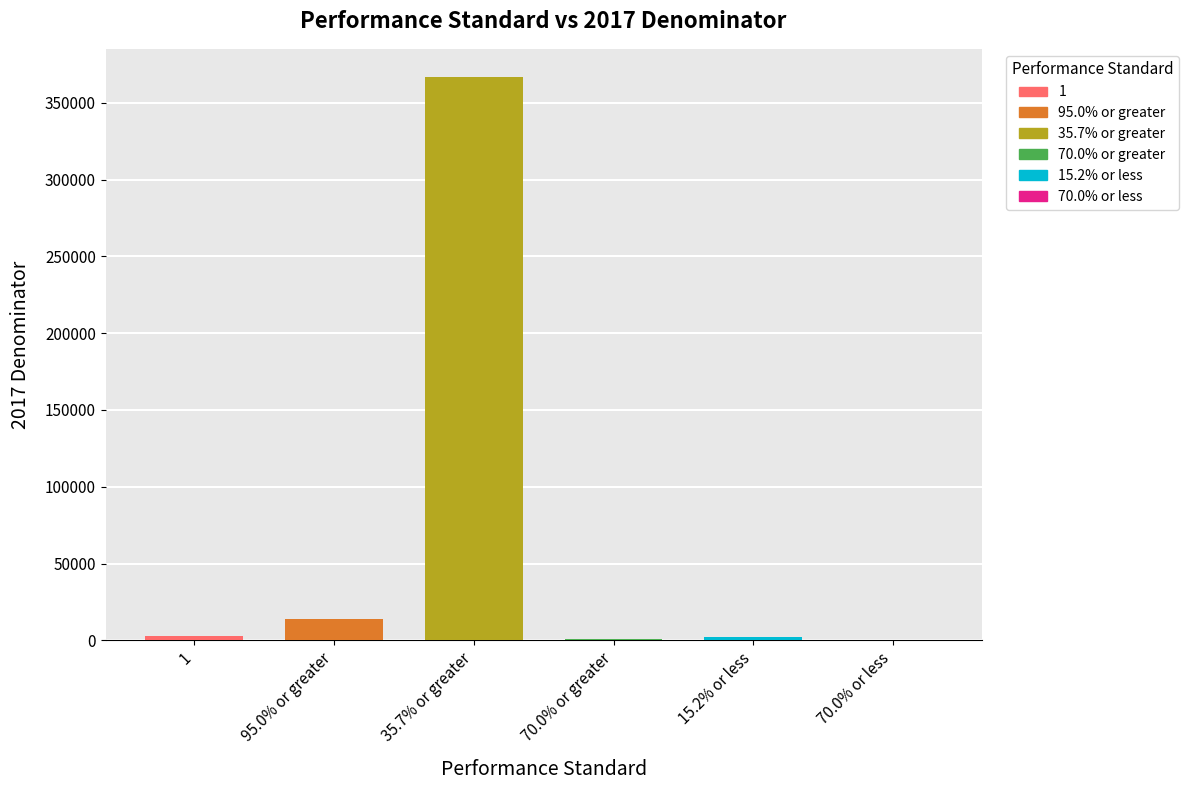

What is the ratio of the value at 1 to the value at 15.2% or less?

1.2